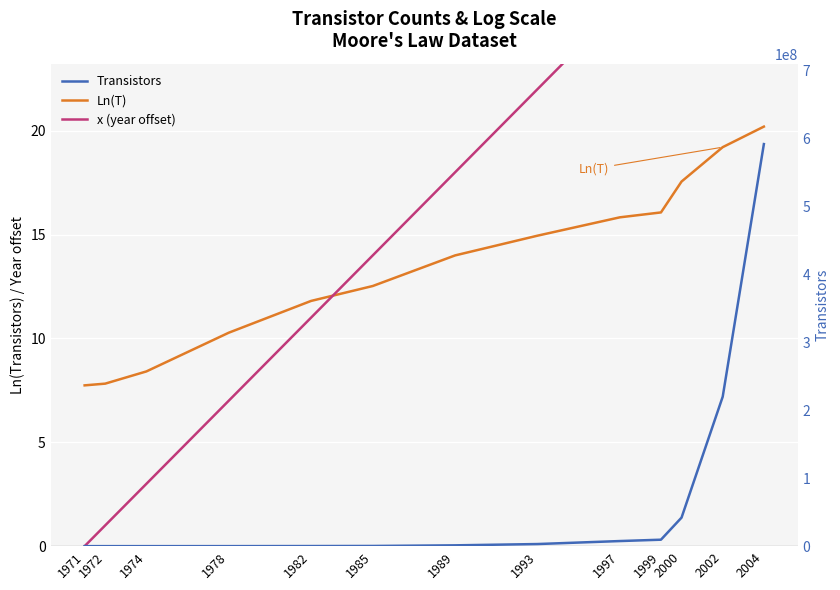

At how many categories does at least one series exceed 281035429?

1